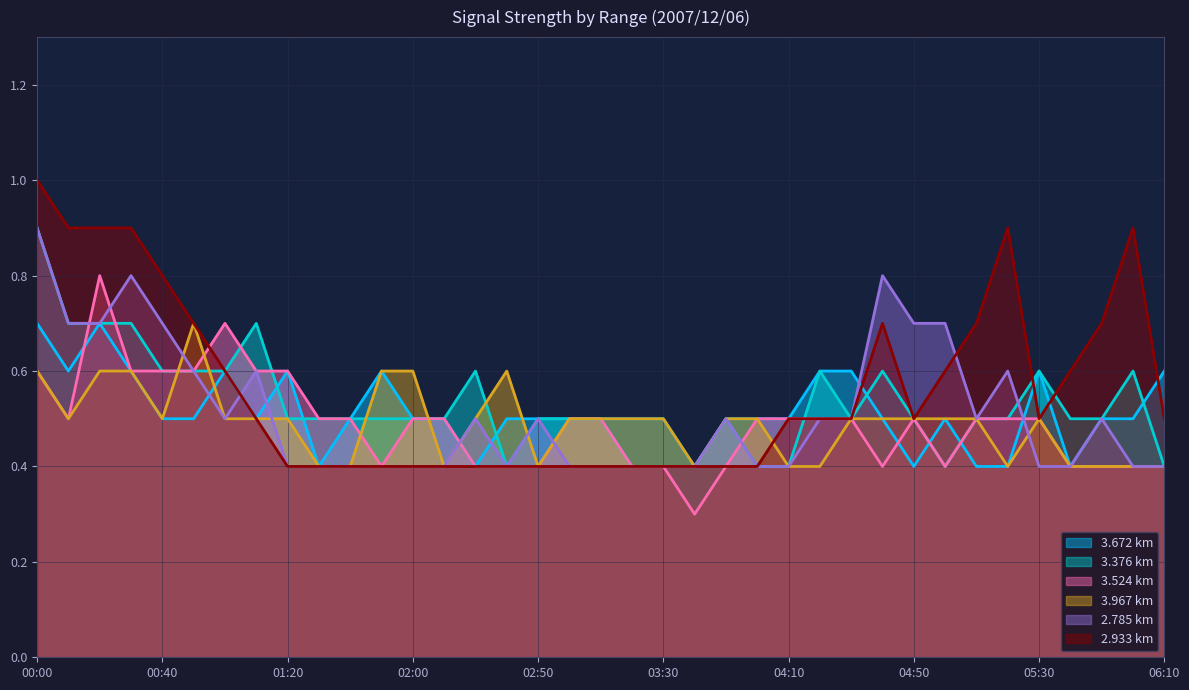

What is the label of the 12th point from the right?

04:20